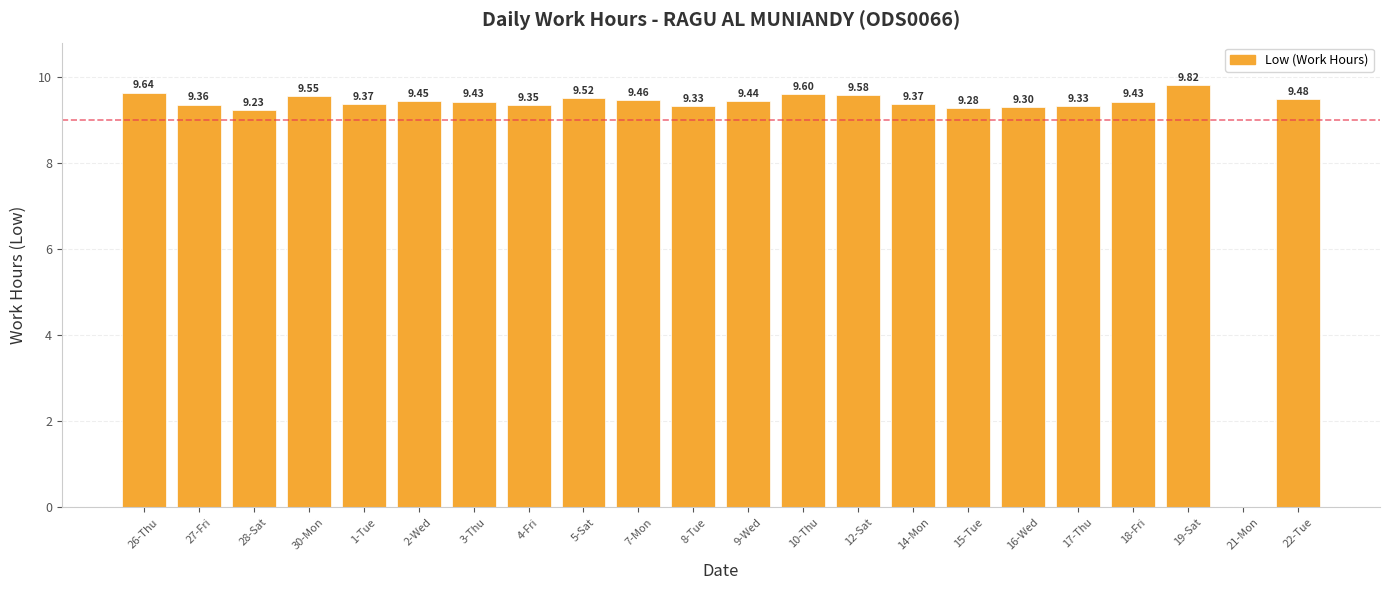

Are the bars horizontal?

No